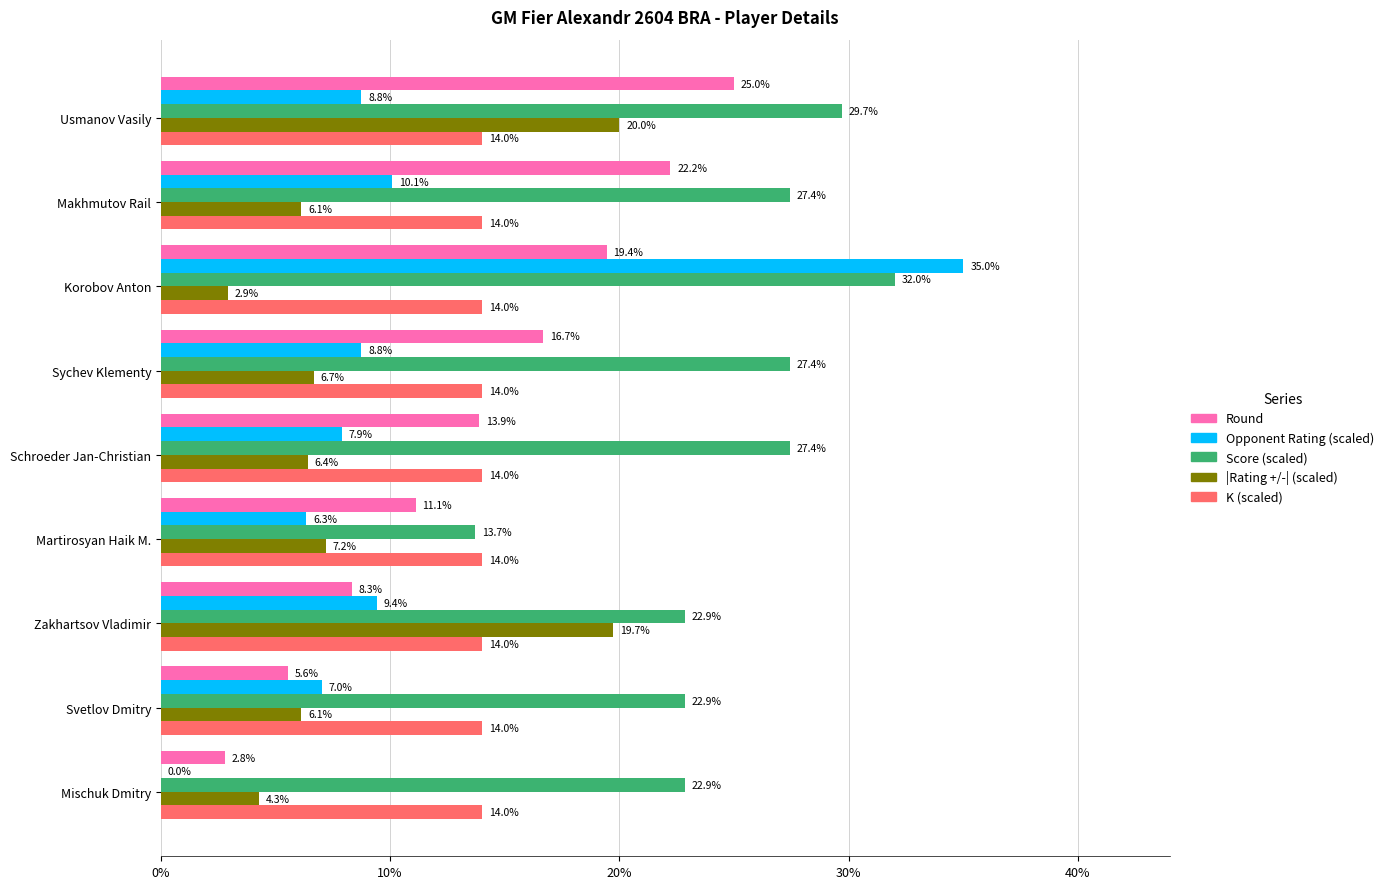

Read the Round value at Korobov Anton.

19.4